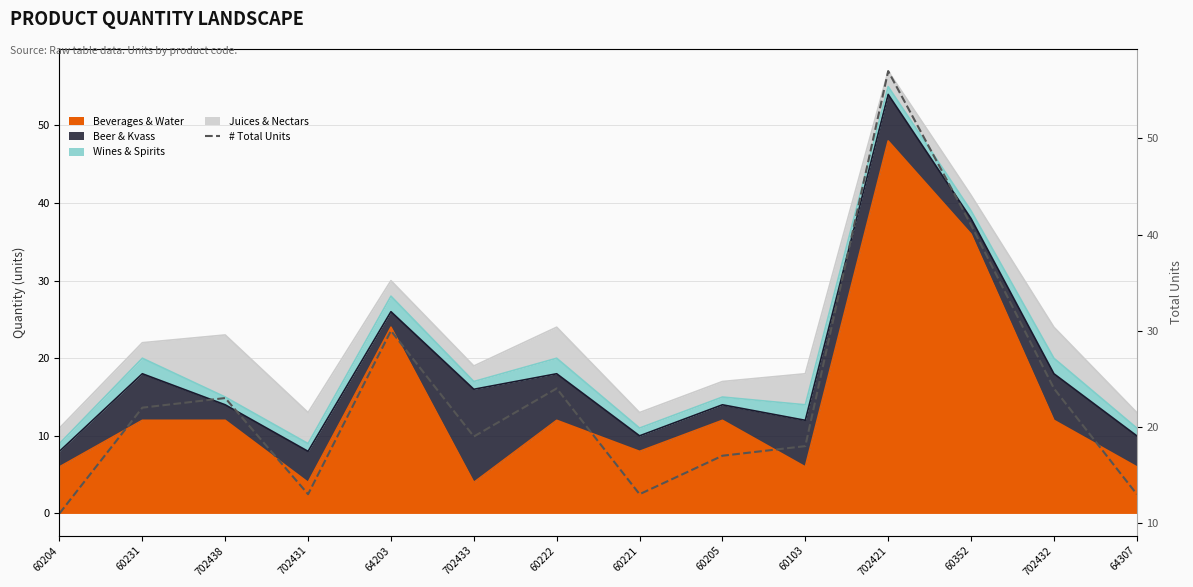

What is the difference between the second highest and second lowest values?

28